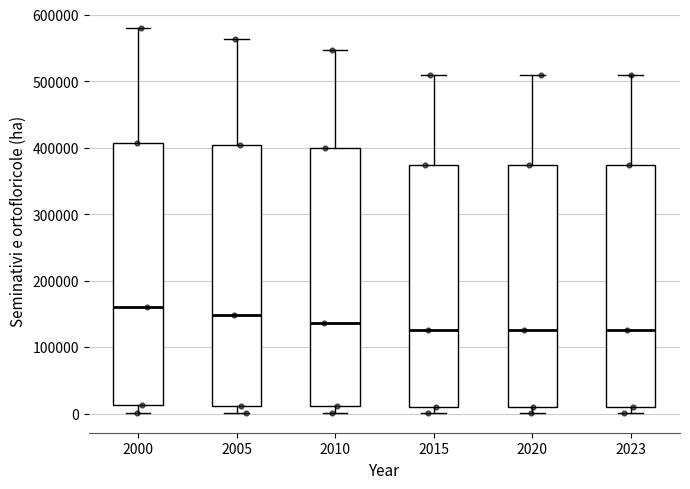

Where is the lower edge of the box at x = 2005 on the y-axis? The values are not printed on the chart, so give them approximately, as read against the axis.

10000